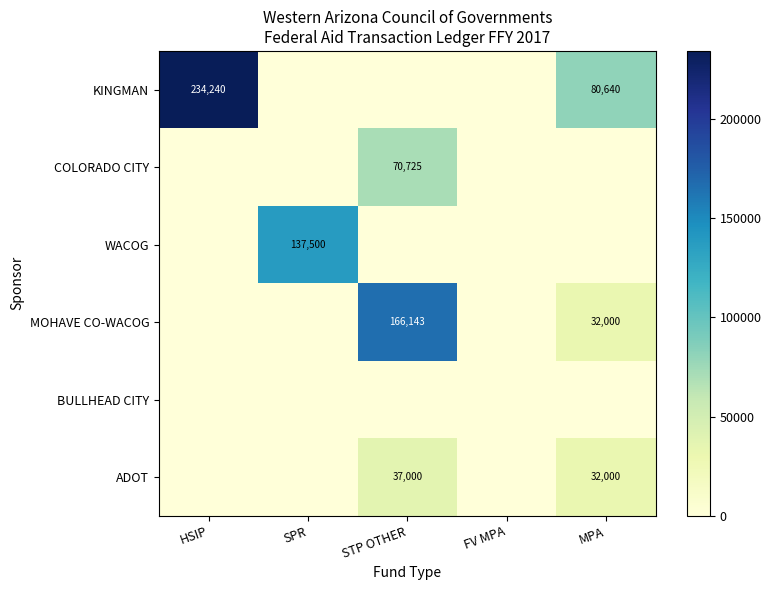

Which has a higher value, HSIP or SPR?

HSIP